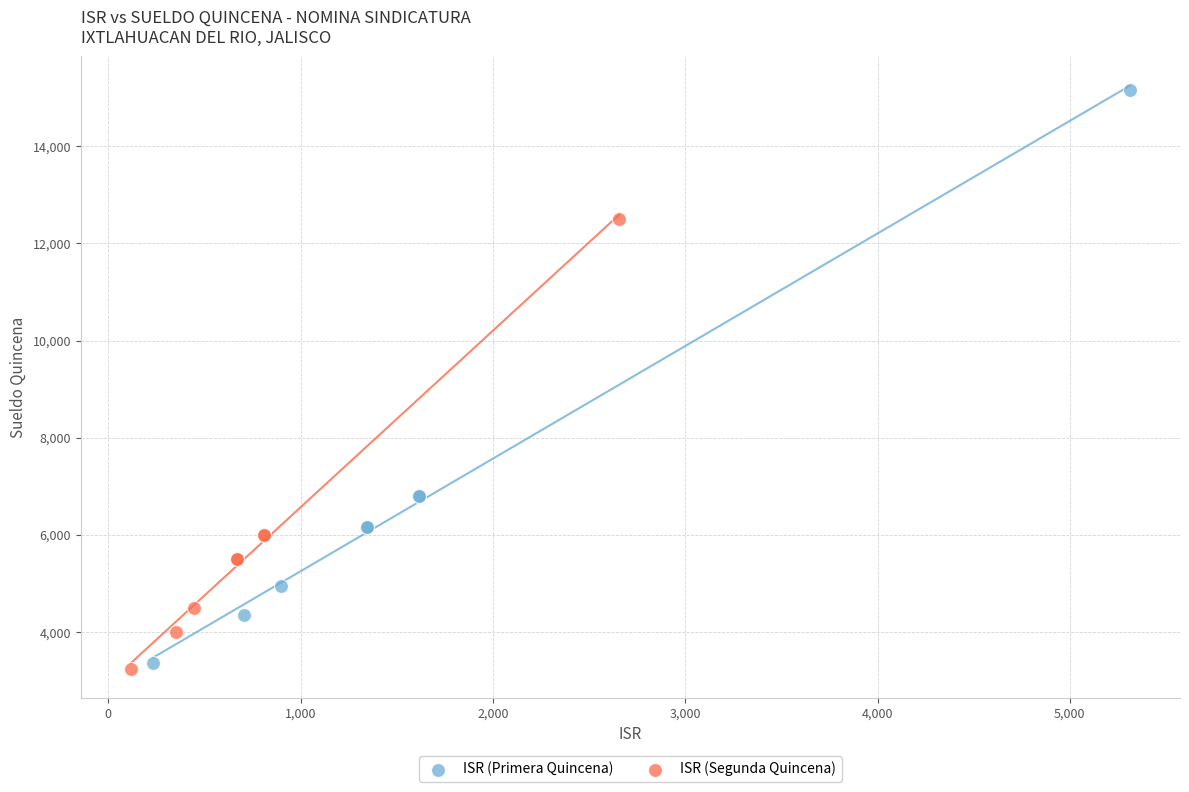

Which series reaches the minimum Y coordinate?

ISR (Segunda Quincena)